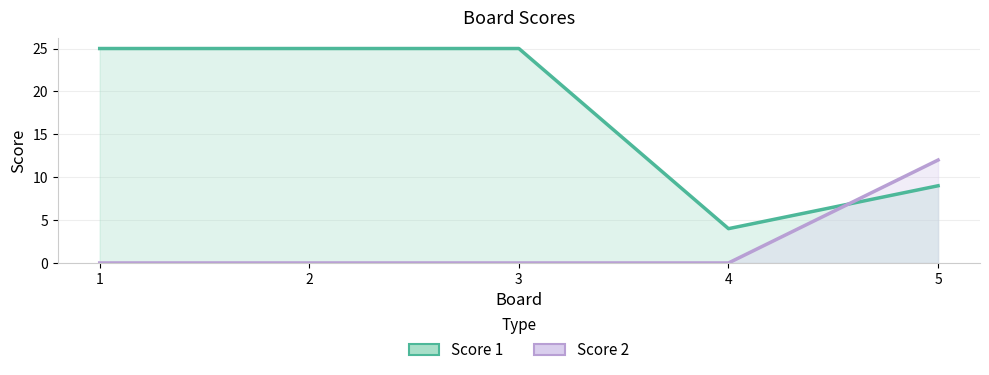

At which label is Score 1 closest to 14?

5